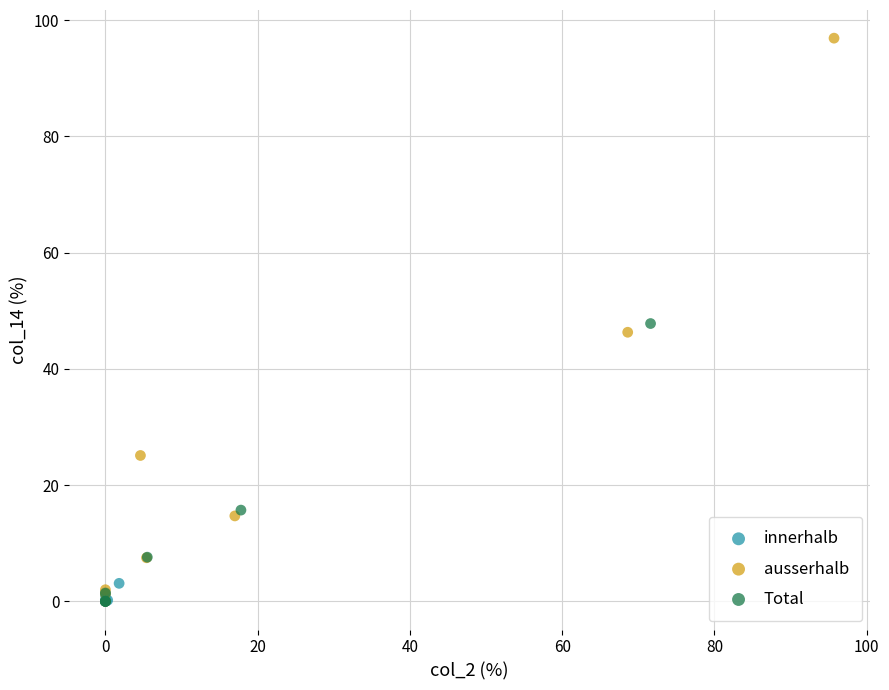

Which series has the largest Y range (max minus min)?

ausserhalb